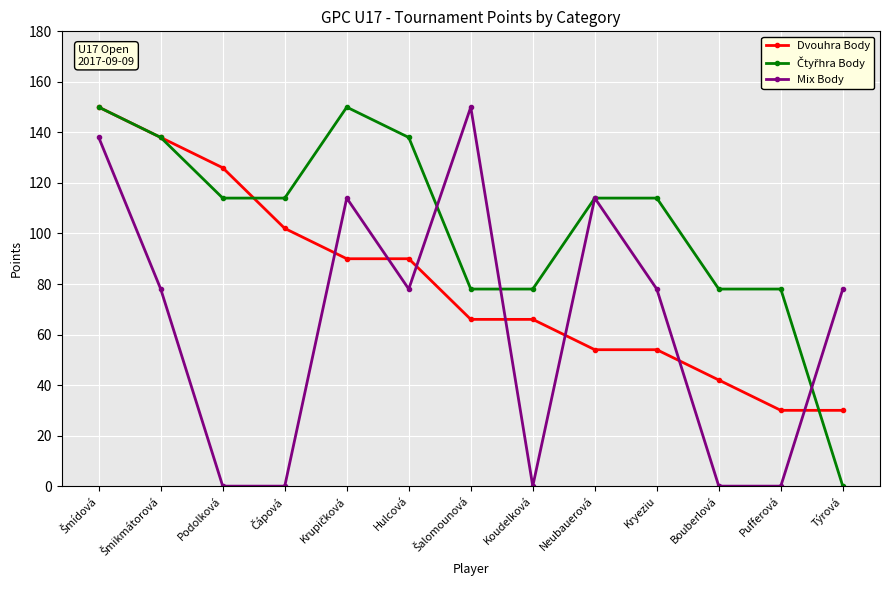

Which series changed the most between Podolková and Bouberlová?

Dvouhra Body